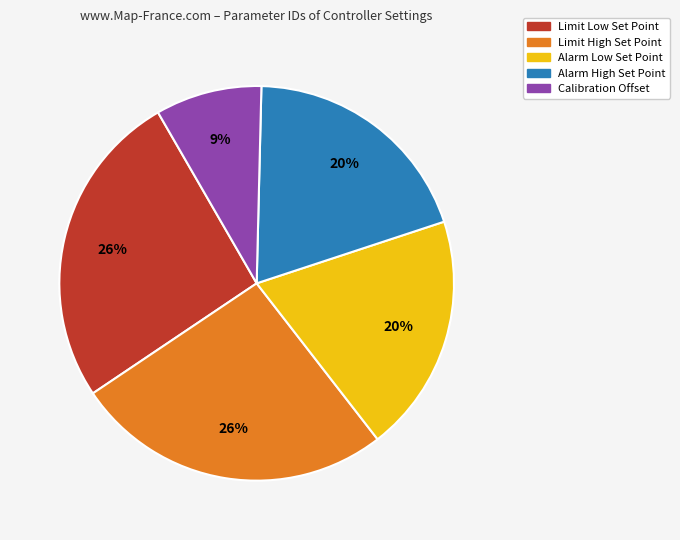

Does any single category account for the majority?

No